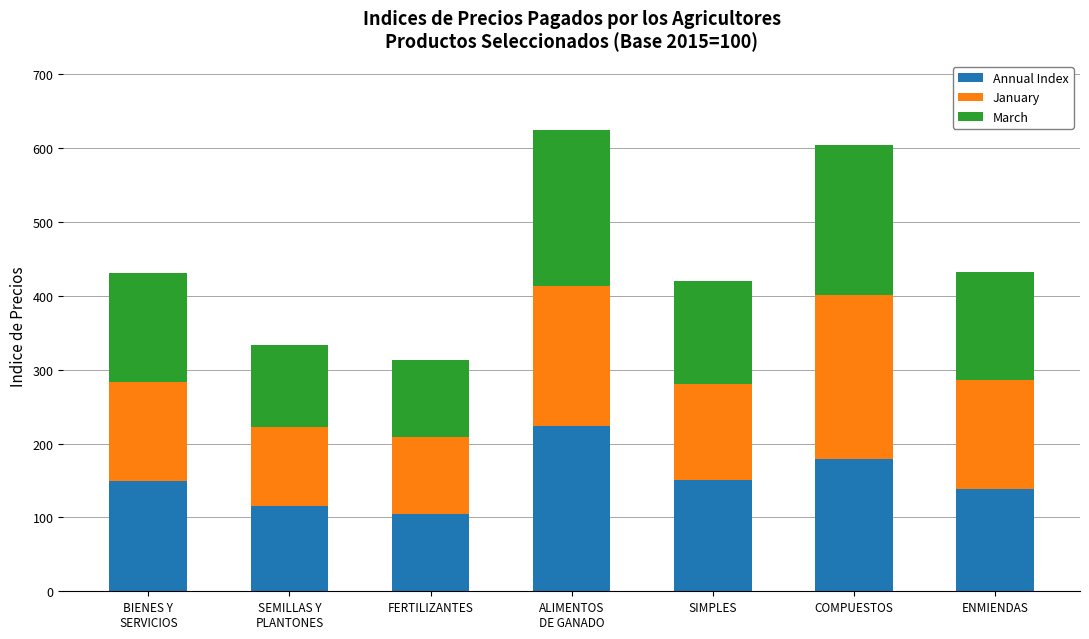

What is the highest value of the Annual Index series?

224.1